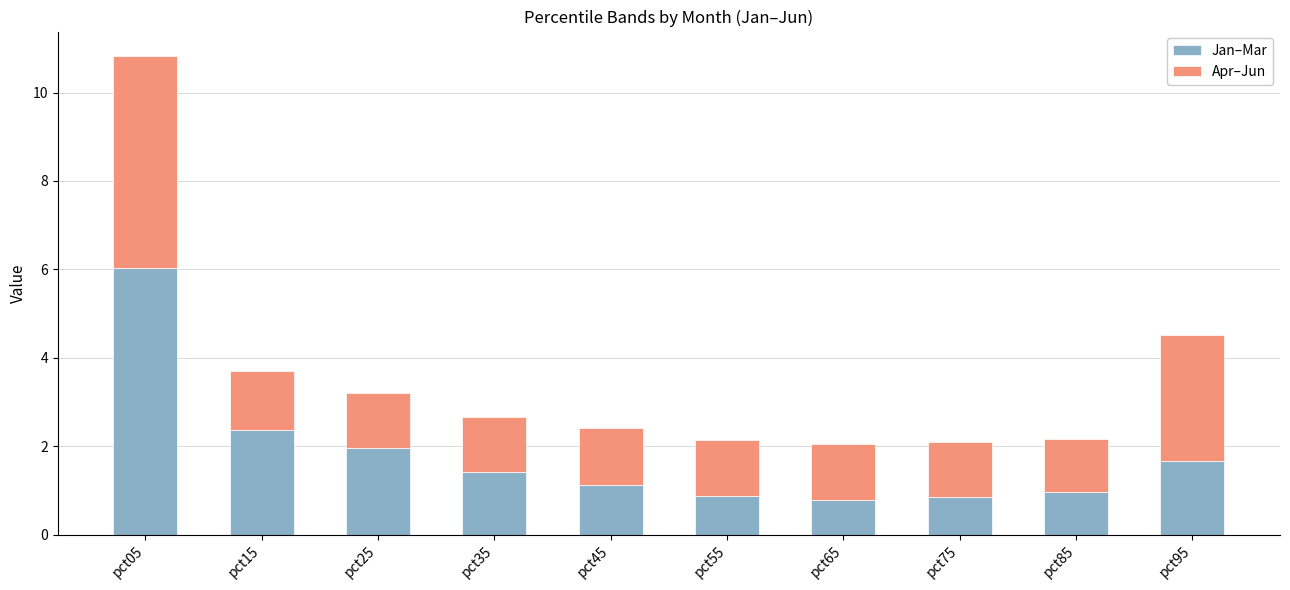

What is the difference between the Jan–Mar values at pct45 and pct95?

0.6